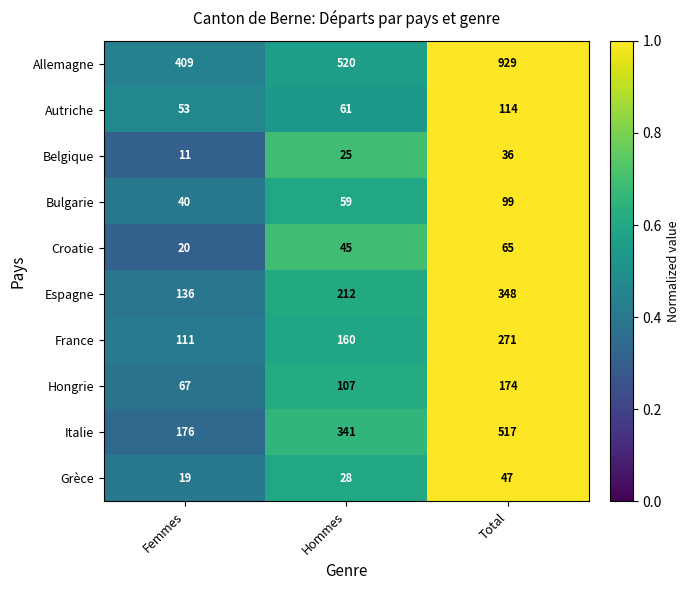

What is the minimum value for Italie?

176